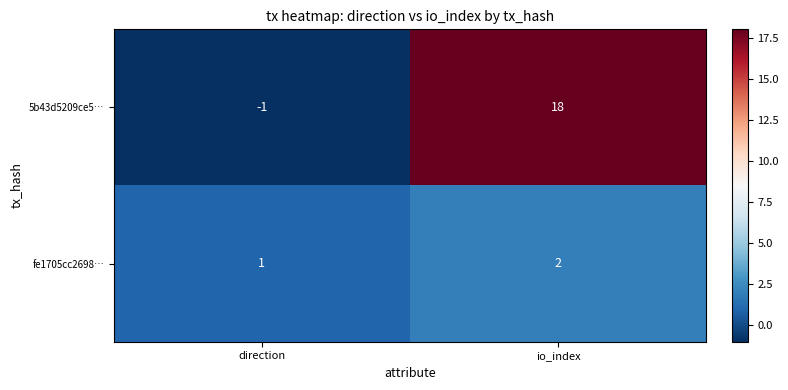

What is the spread (max minus min) of values at io_index?

16